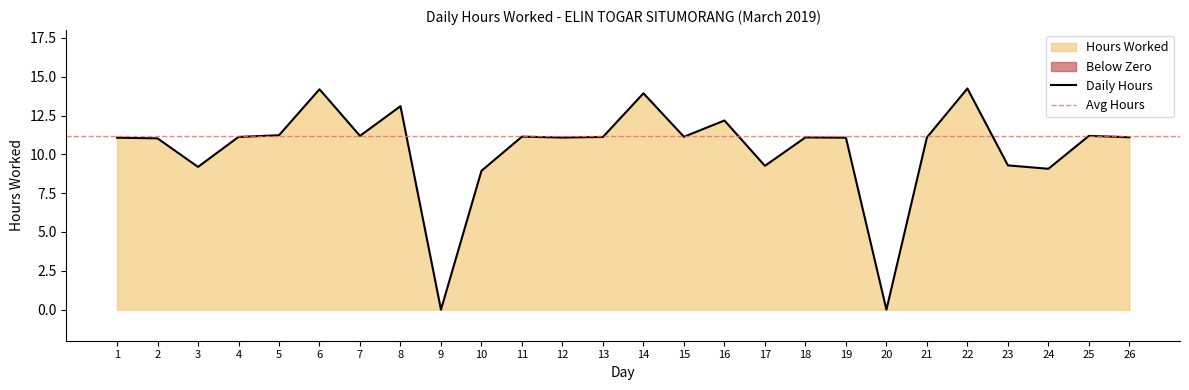

List the labels in order of value, largest first.

22, 6, 14, 8, 16, 5, 7, 25, 11, 15, 4, 13, 26, 18, 21, 12, 1, 19, 2, 23, 17, 3, 24, 10, 9, 20